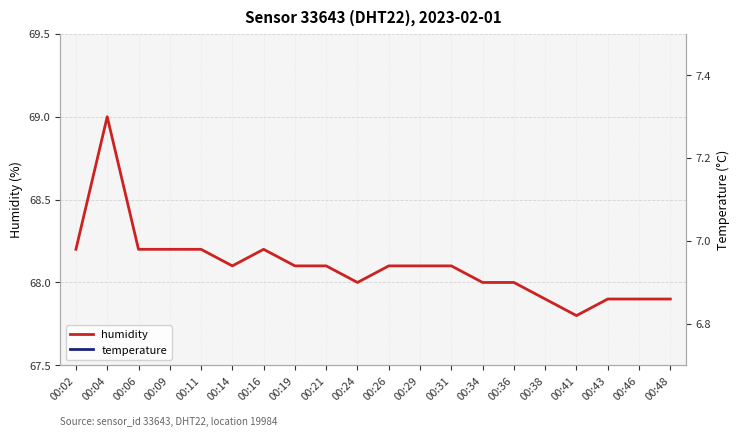

What is the greatest value displayed?

69.0